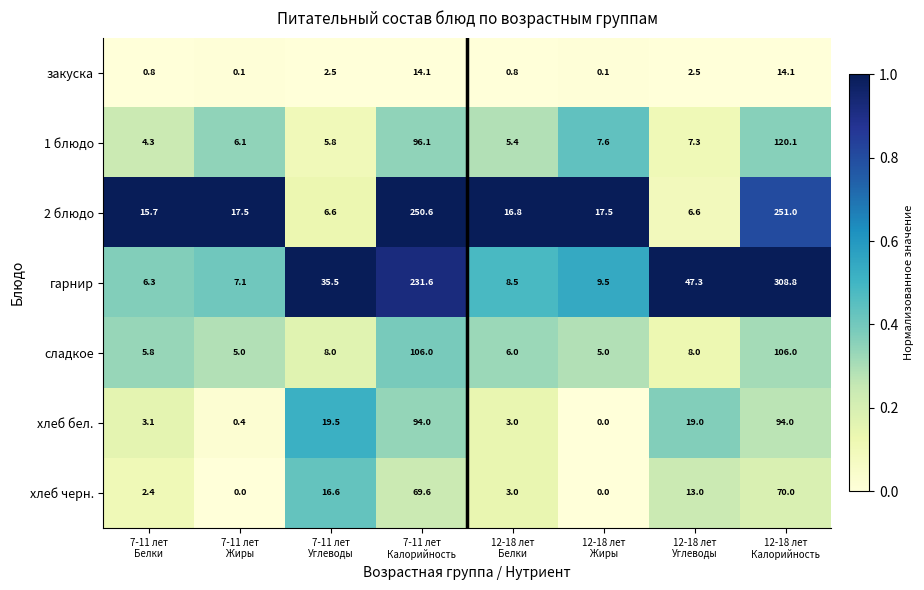

What is the average value of the 1 блюдо series?

31.6